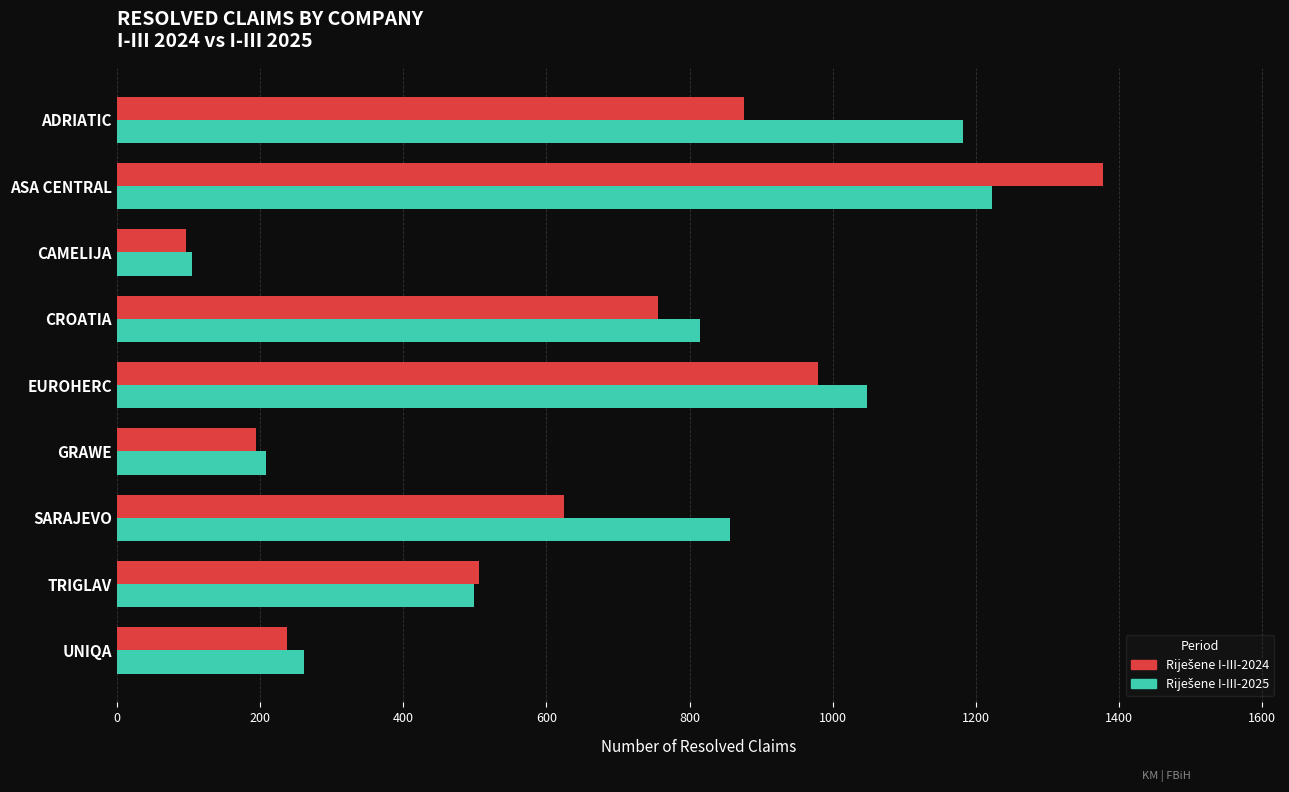

What is the difference between the highest and lowest values at ADRIATIC?

306